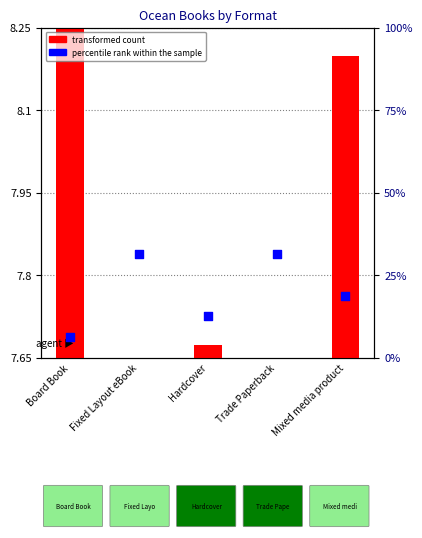

Which series has the largest total across all categories?

percentile rank within the sample